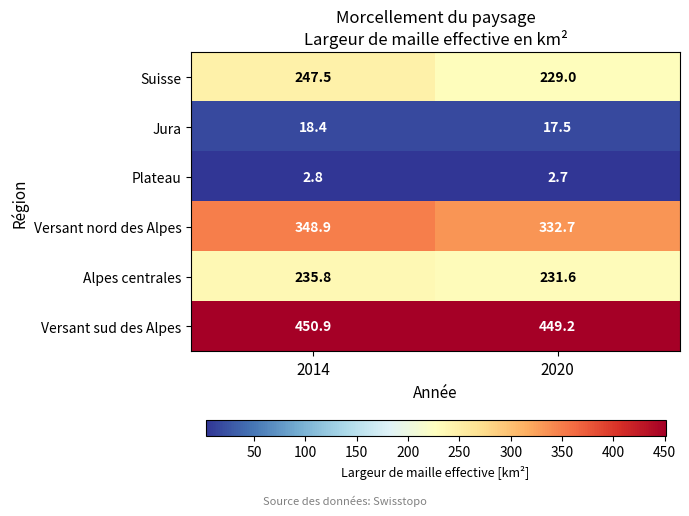

Reading left to right, extract all data points from this chart.

Suisse: 2014=247.5	2020=229.0
Jura: 2014=18.4	2020=17.5
Plateau: 2014=2.8	2020=2.7
Versant nord des Alpes: 2014=348.9	2020=332.7
Alpes centrales: 2014=235.8	2020=231.6
Versant sud des Alpes: 2014=450.9	2020=449.2